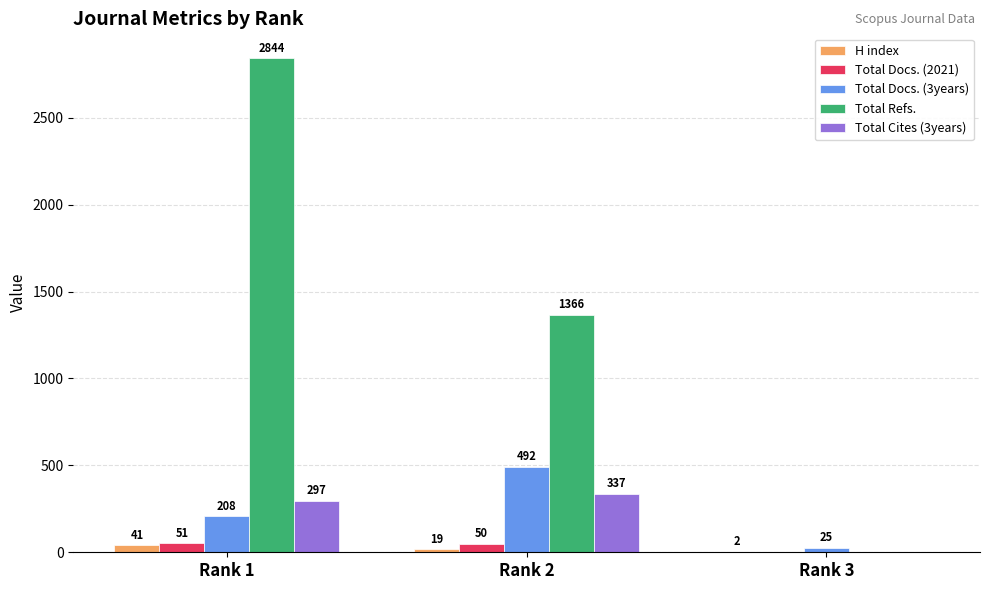

What is the highest value of the Total Docs. (2021) series?

51